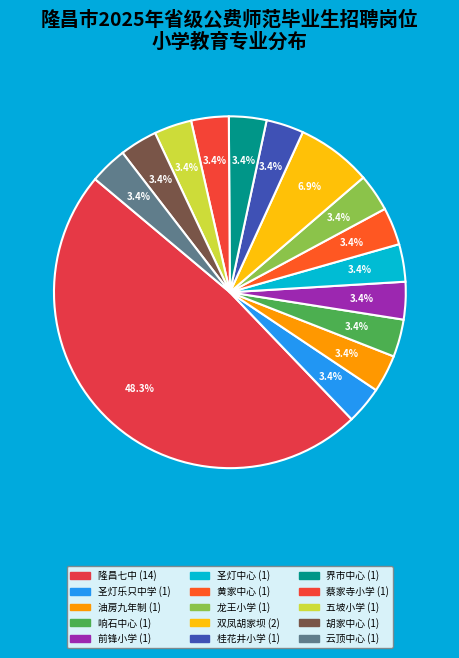

Count the number of slices in the pie.

15